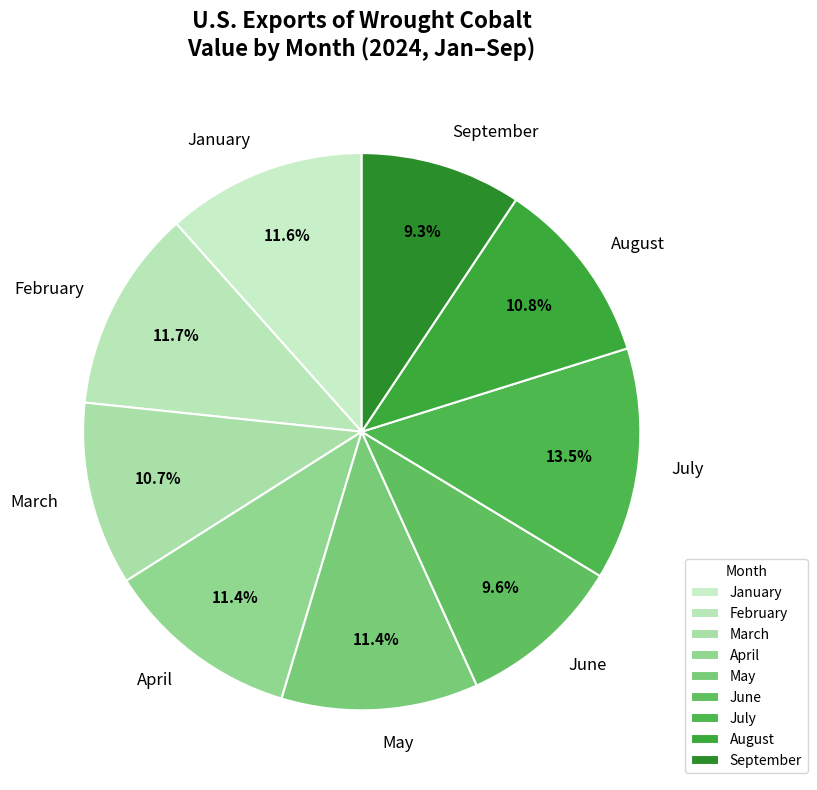

What is the ratio of the value at January to the value at March?

1.1